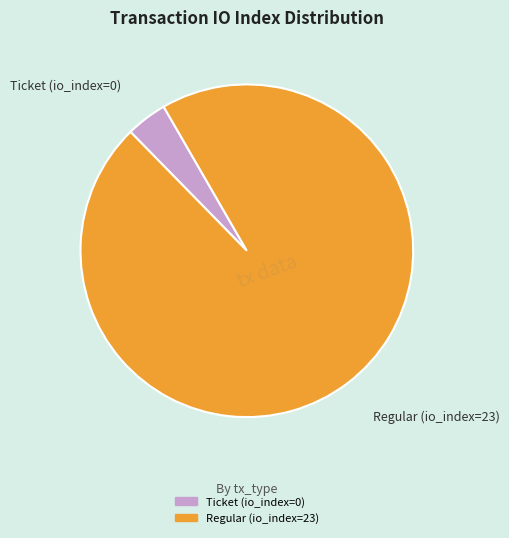

Between Ticket (io_index=0) and Regular (io_index=23), which is larger?

Regular (io_index=23)